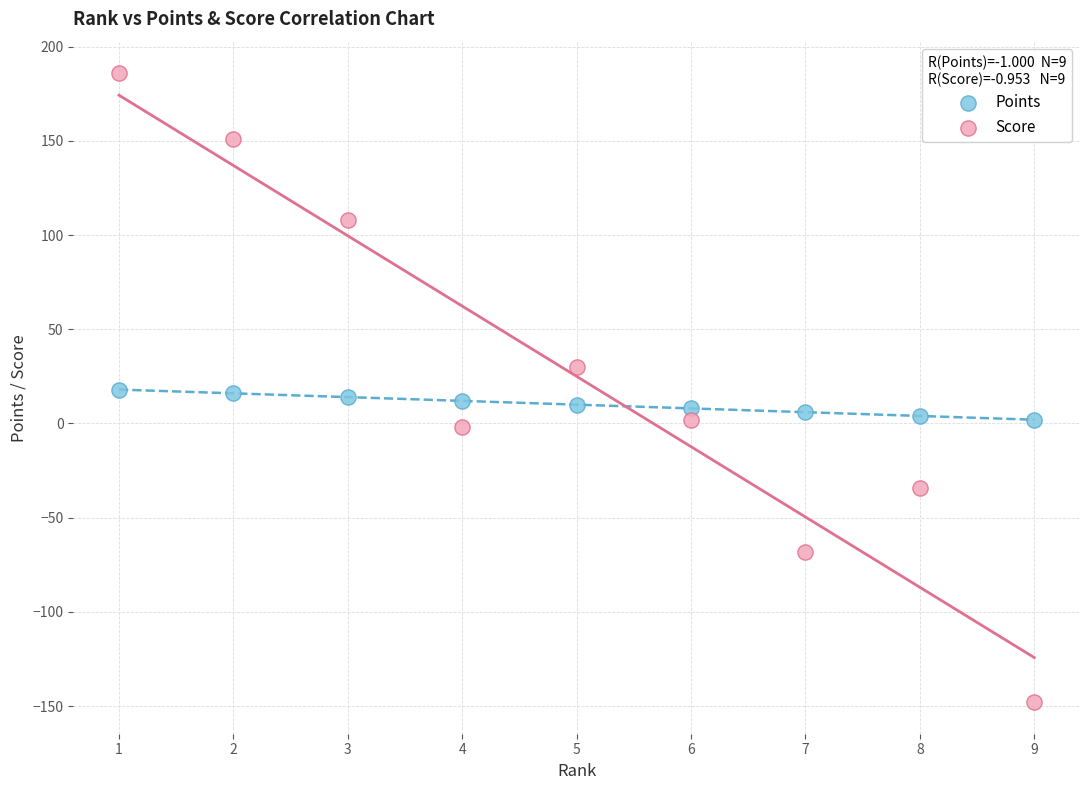

Which series reaches the minimum Y coordinate?

Score